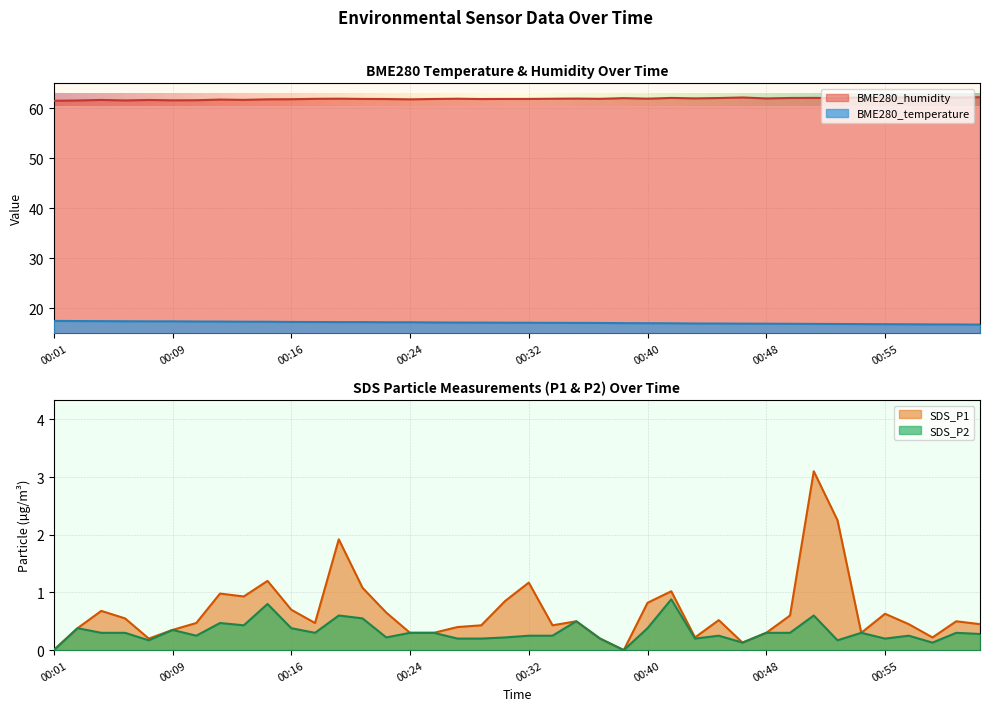

Does the chart display data point markers on the line(s)?

No